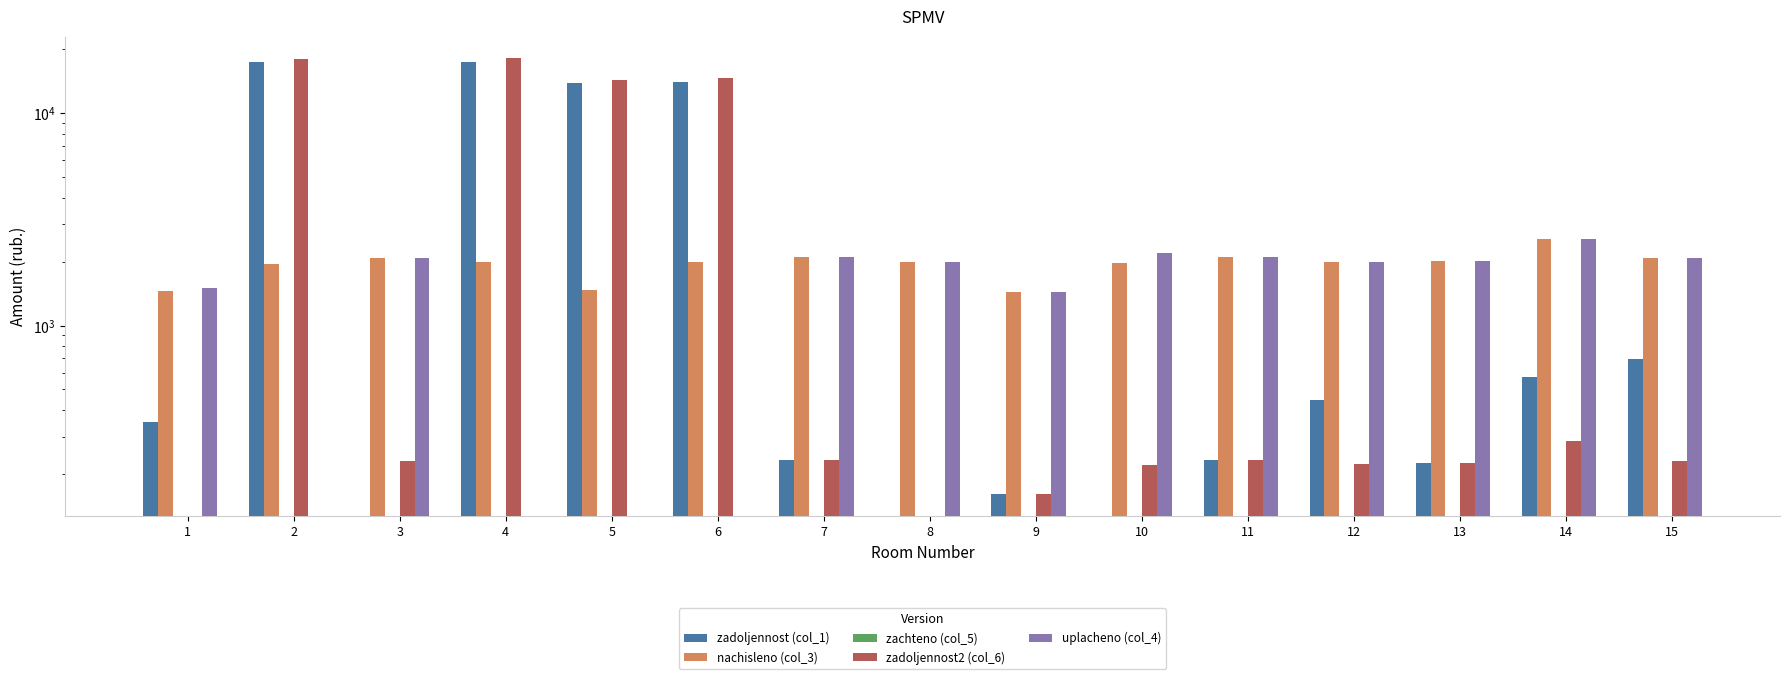

What is the sum of all zadoljennost2 (col_6) values?

67133.8